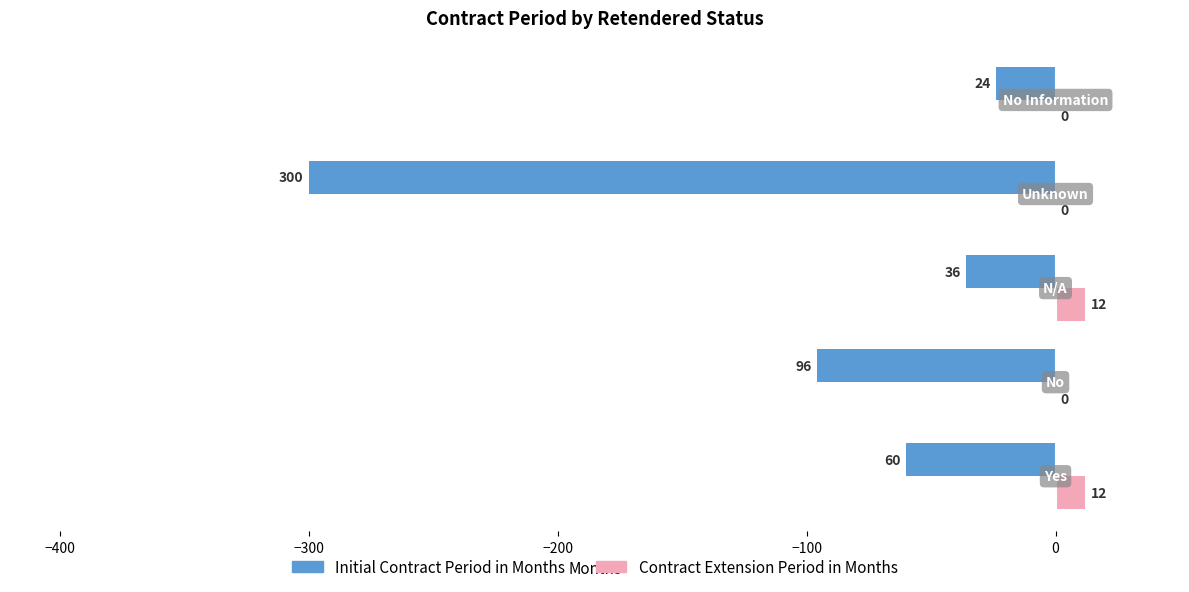

What is the average value of the Initial Contract Period in Months series?

-103